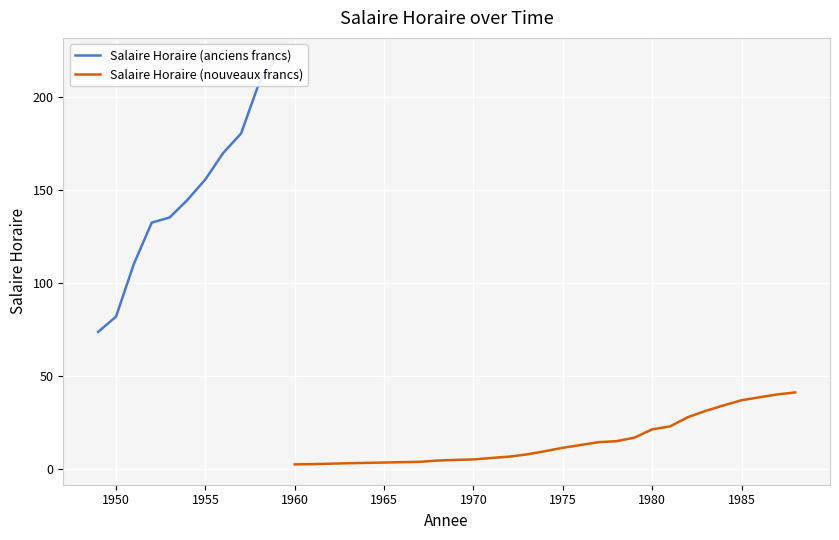

Read the value at 1955.

155.8